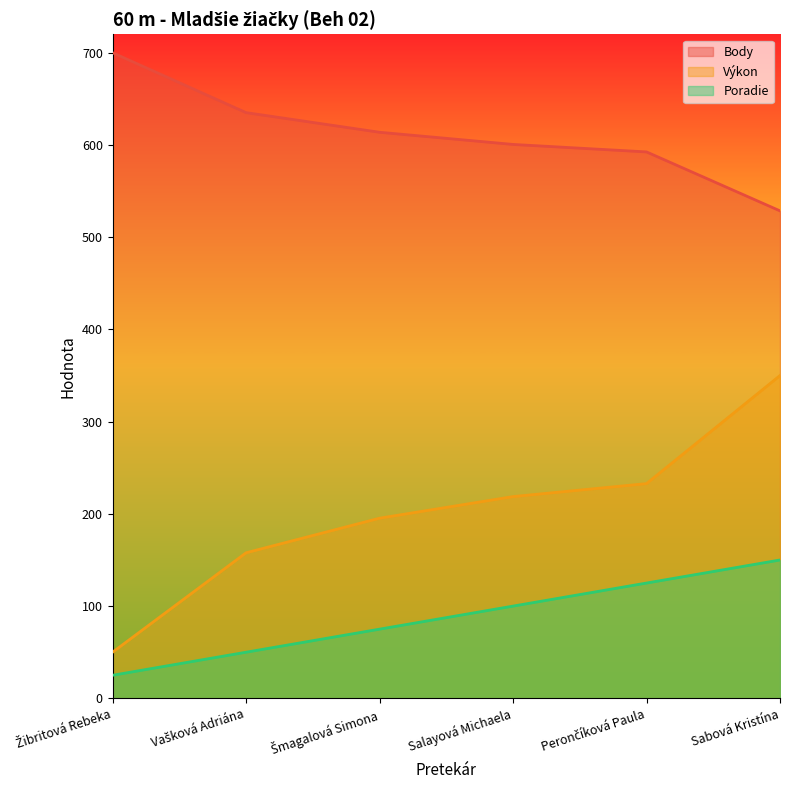

True or false: Výkon has more than 2 points higher than both neighbors.

False